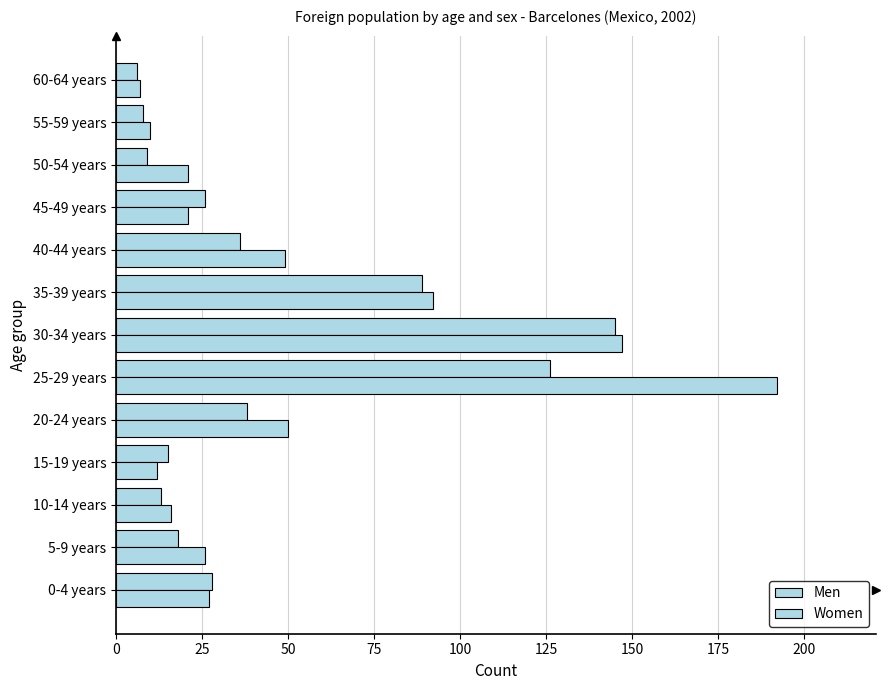

Count the number of categories in the chart.

13